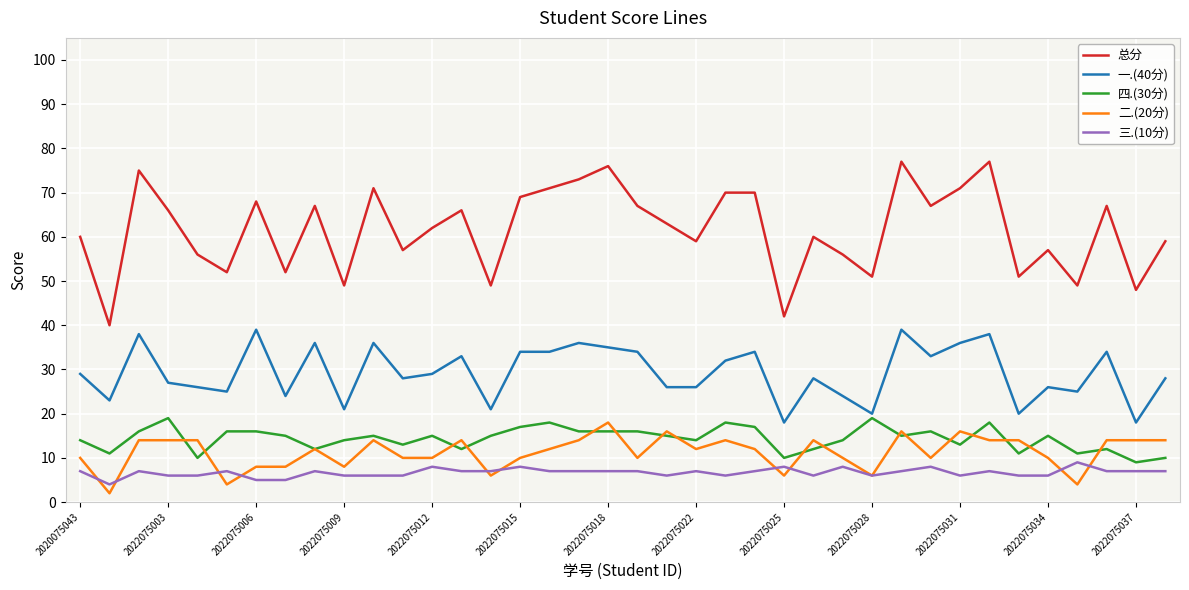

Which series has the largest total across all categories?

总分